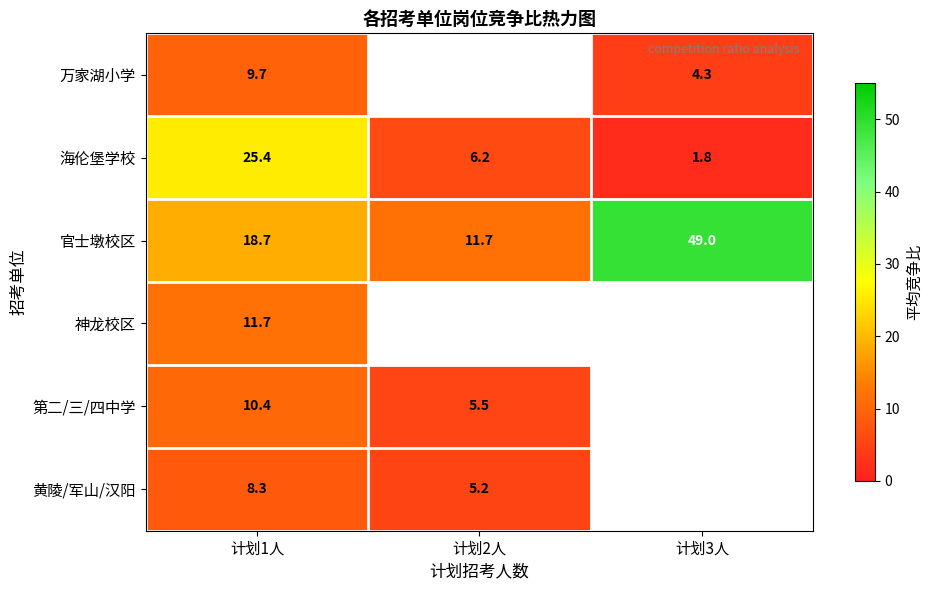

Rank the categories by 官士墩校区 value from lowest to highest.

计划2人, 计划1人, 计划3人